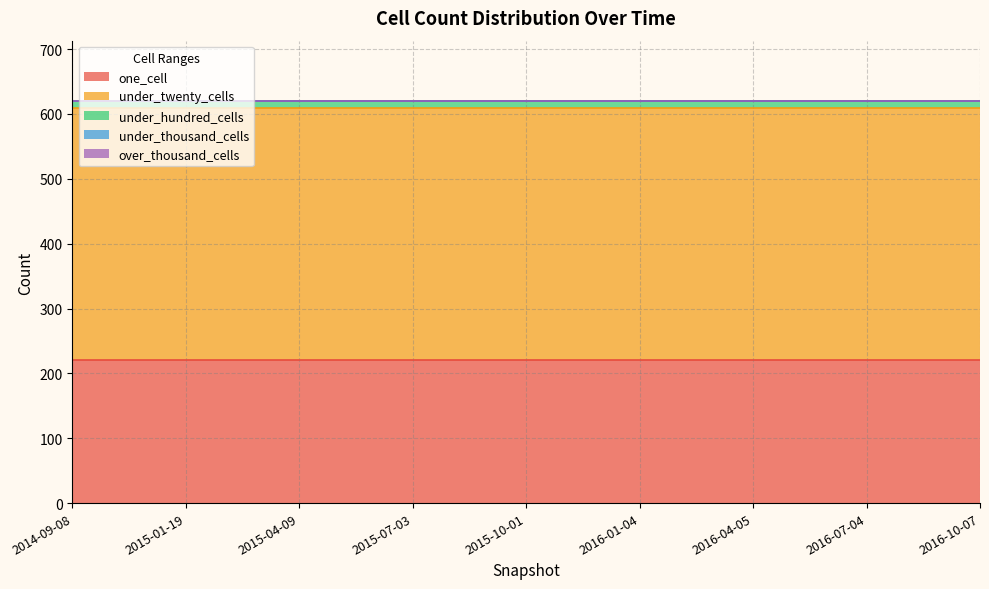

The one_cell series shows 126 at 2015-07-03. True or false?

False